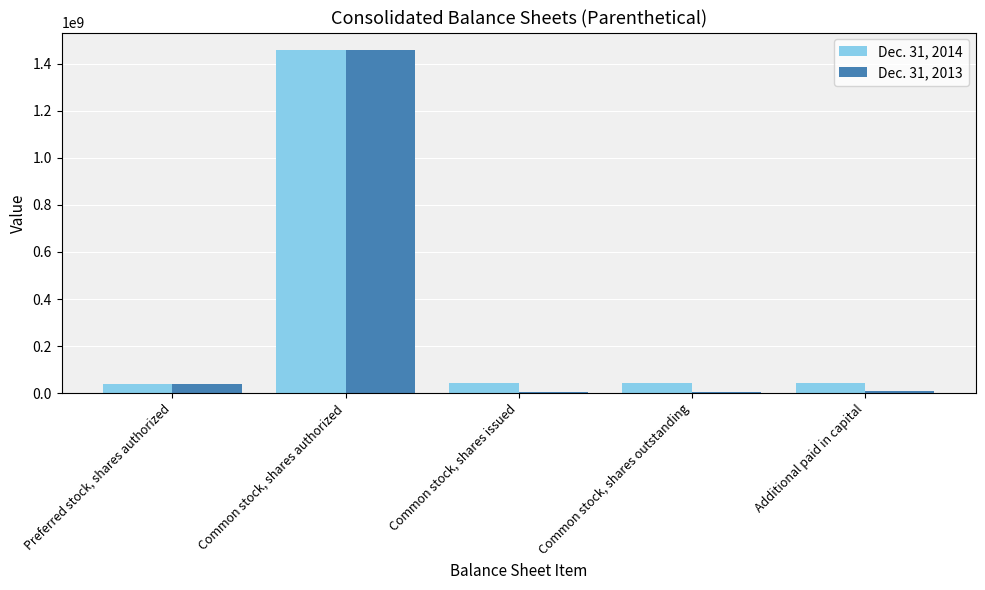

What is the value of the Dec. 31, 2013 bar at the 2nd from the left?

1460000000